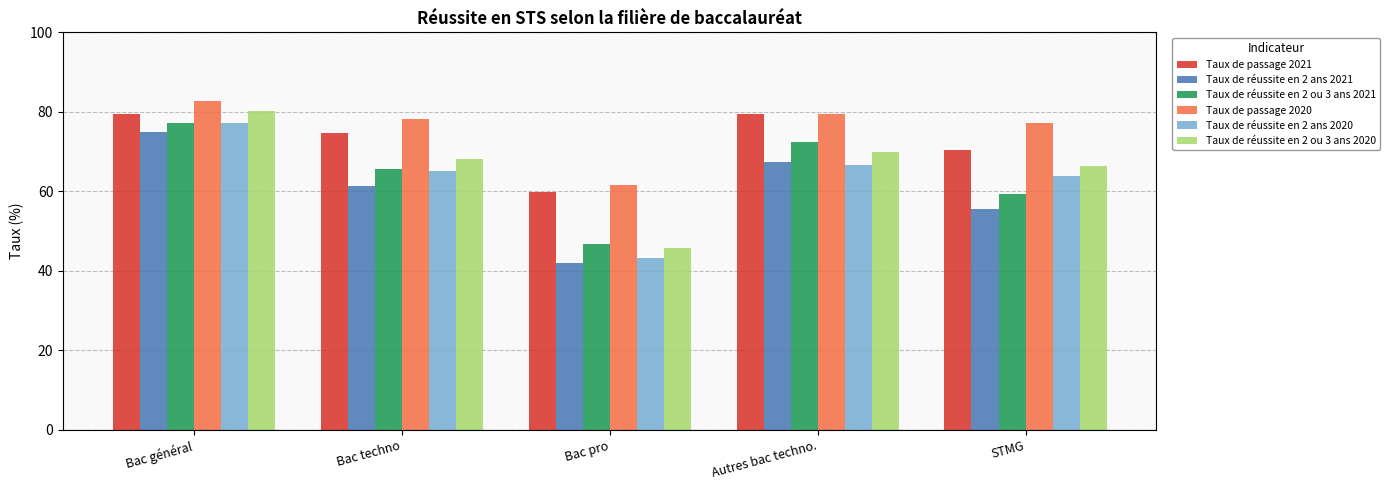

List the labels in order of Taux de réussite en 2 ans 2021 value, largest first.

Bac général, Autres bac techno., Bac techno, STMG, Bac pro